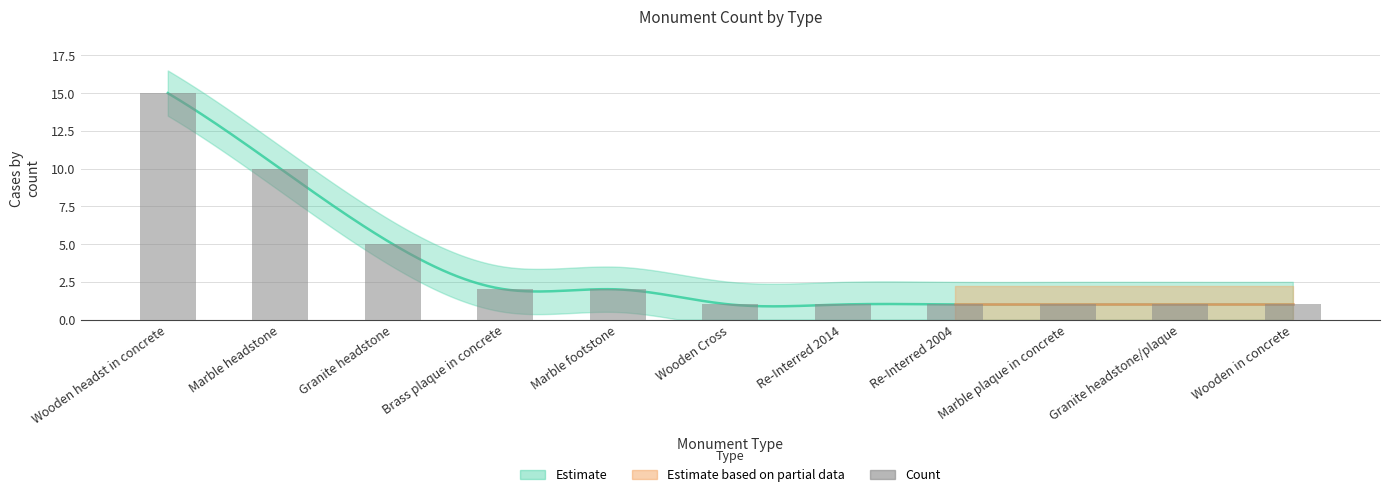

How many bars are there in total?

11